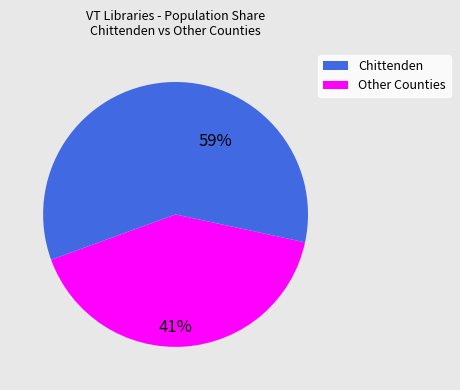

To the nearest percent, what is the difference between the largest and smallest slice percentages?

18%